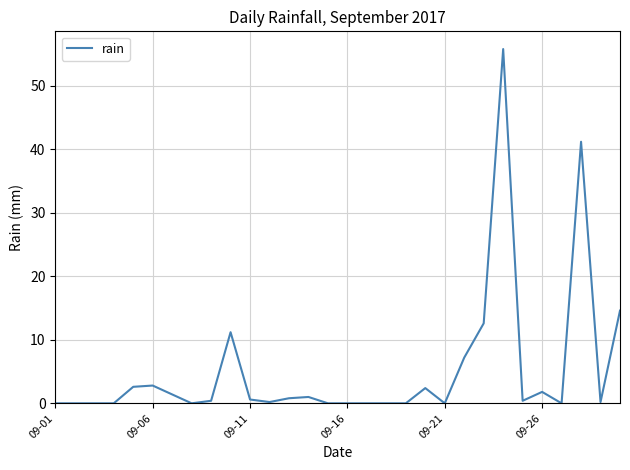

What is the average value?

5.2